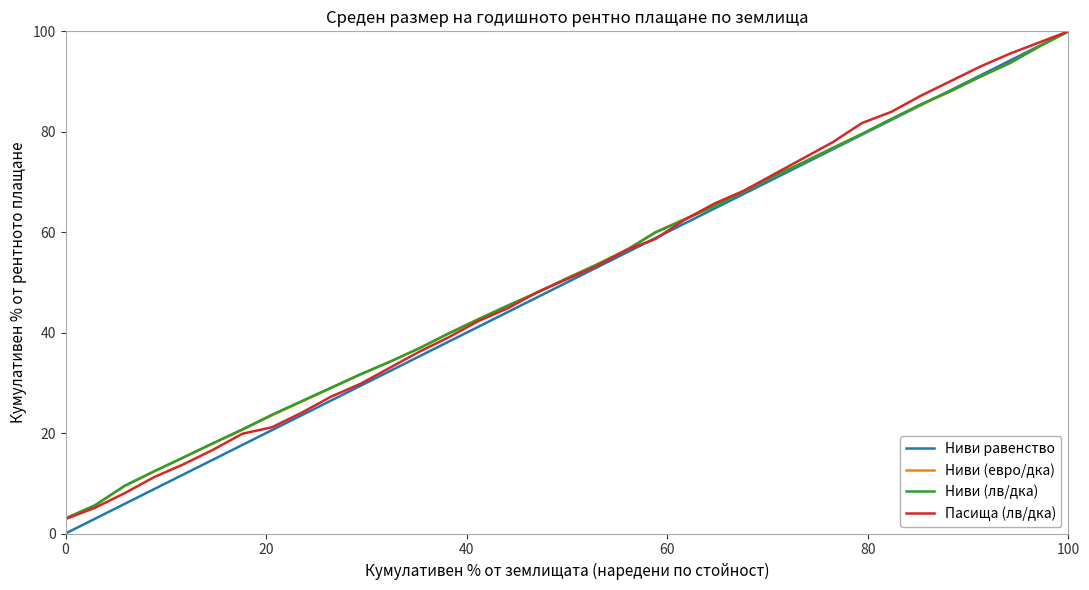

What is the lowest value of the Пасища (лв/дка) series?

2.9